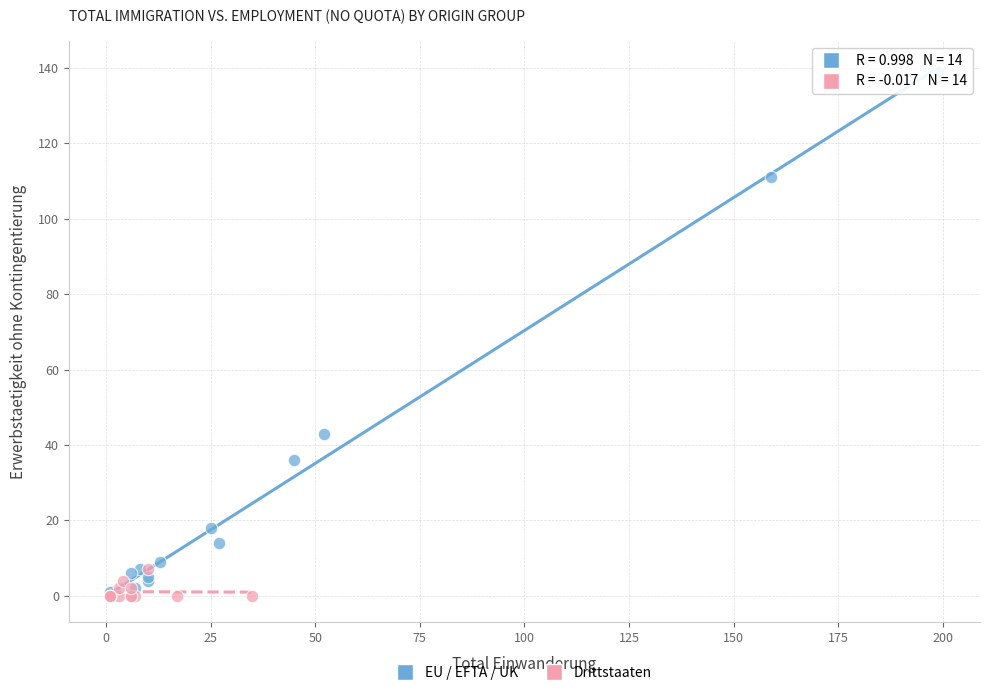

Which series has the widest spread of Y values?

EU / EFTA / UK